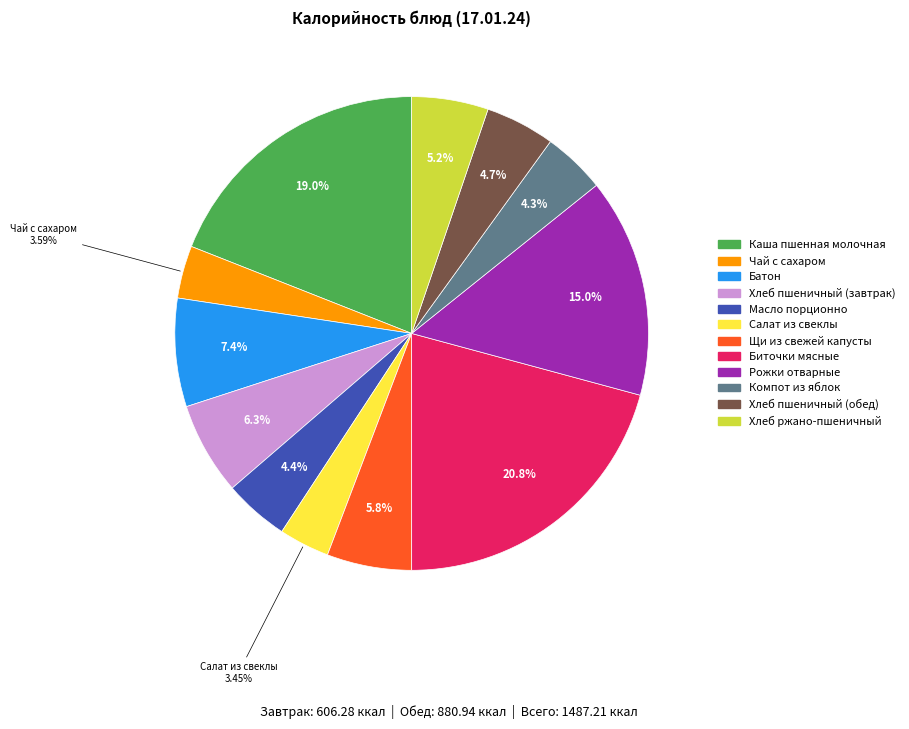

Is it true that Масло порционно is 4% of the pie?

True